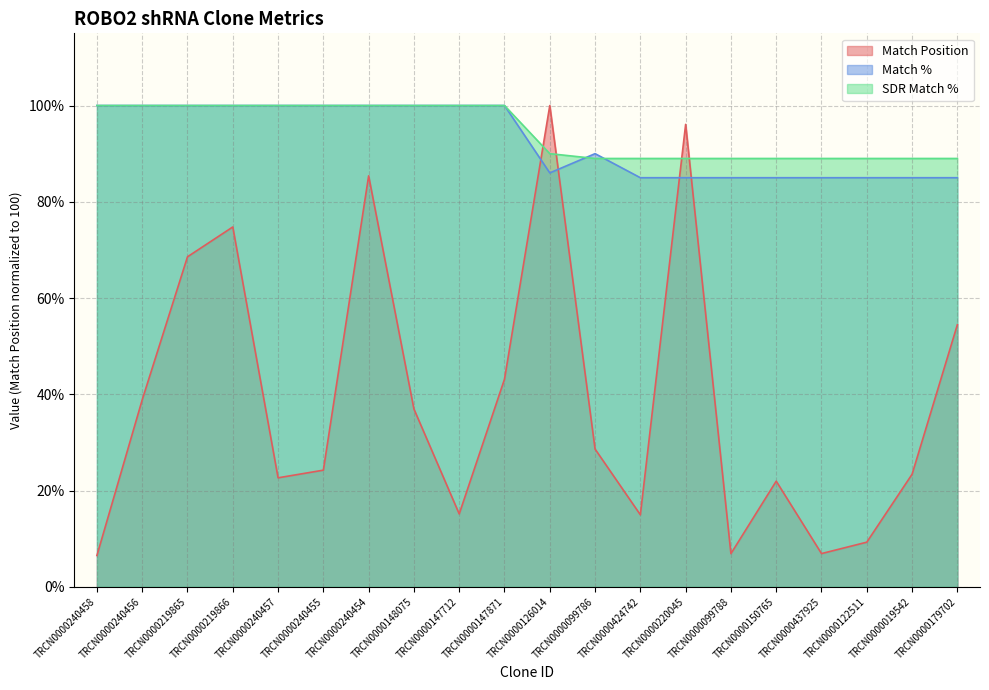

Where do Match Position and SDR Match % first cross each other?

TRCN0000147871 and TRCN0000126014